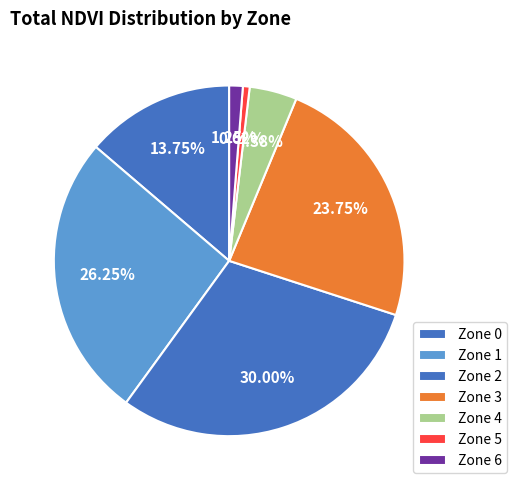

How many segments does this pie chart have?

7